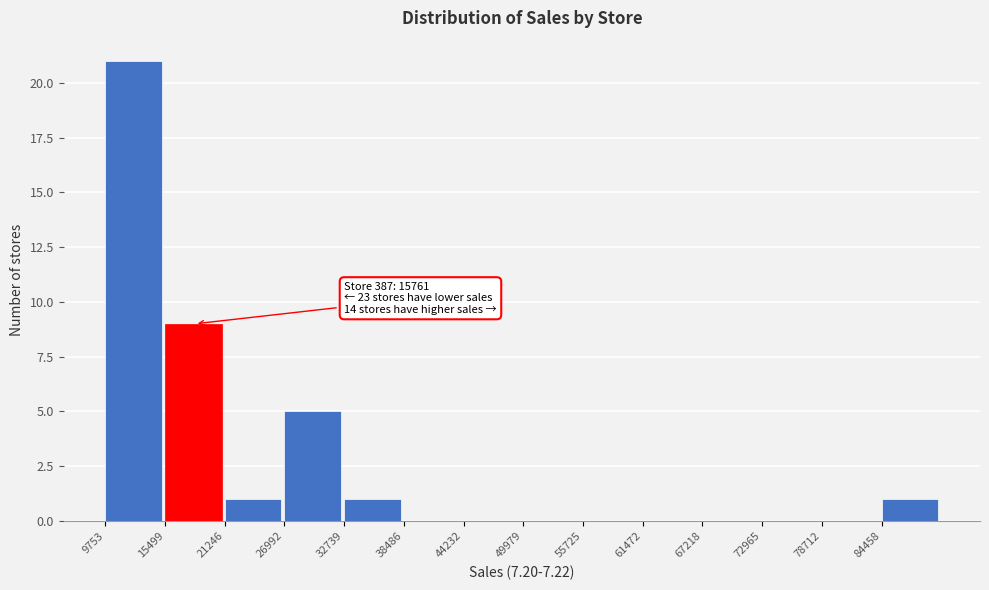

Which range on the x-axis has the tallest bar?

10000 to 15000